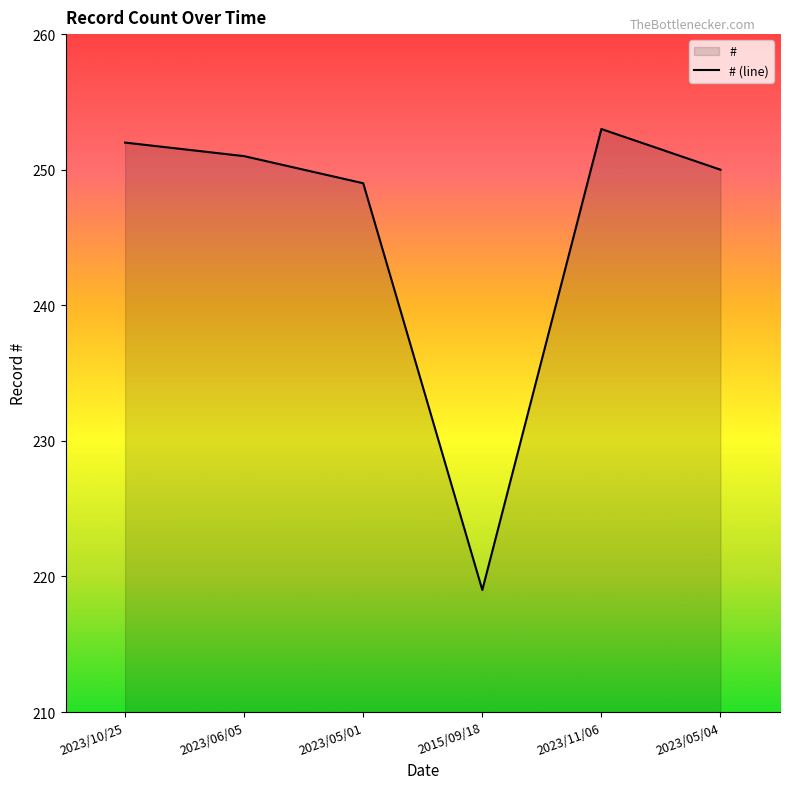

At which label does the data first exceed 251?

2023/10/25